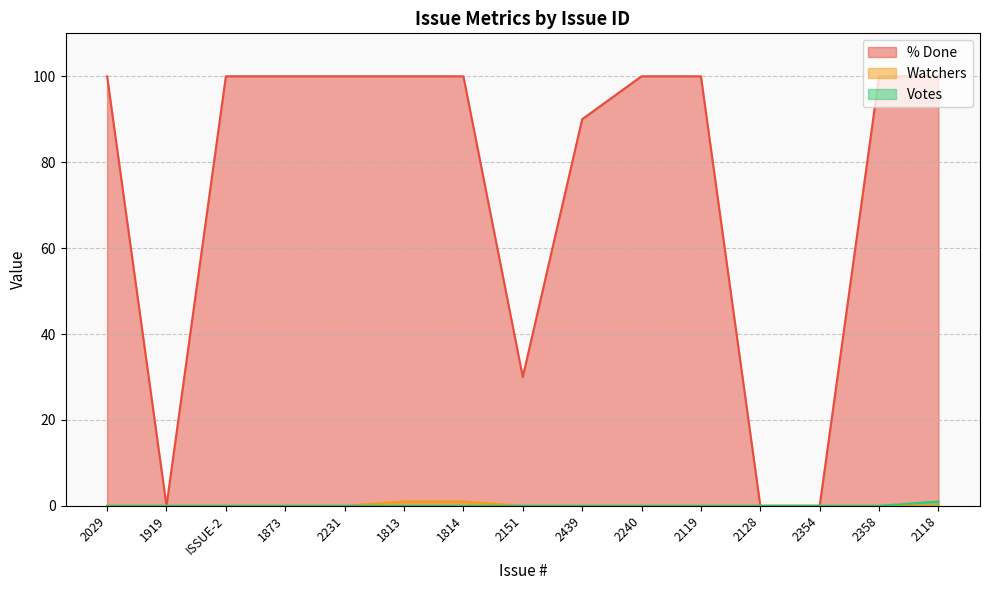

True or false: % Done has a value of 0 at 1919.

True